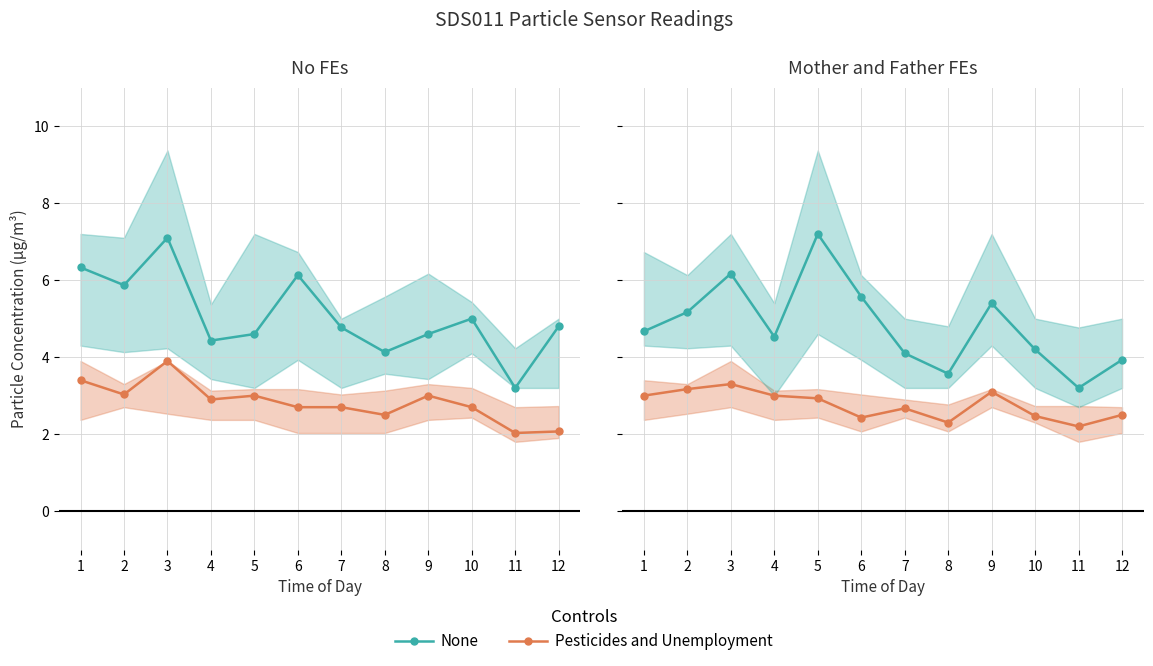

Which category has the highest value across all series?

3